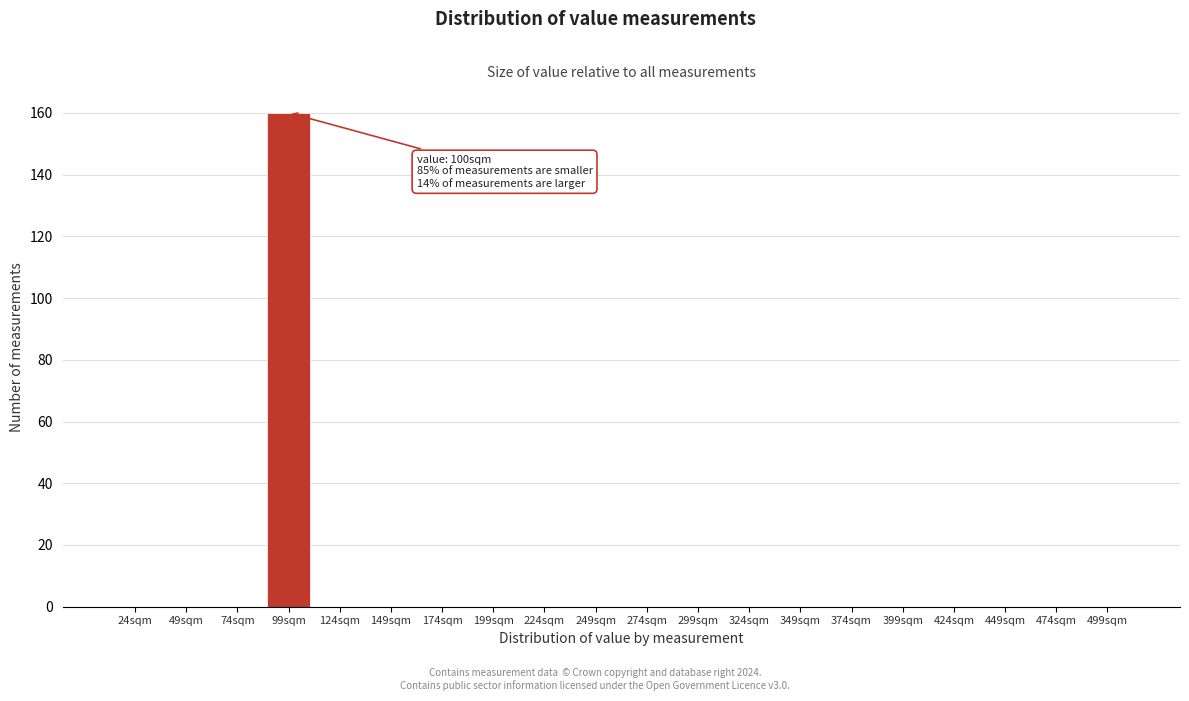

Reading right to left, list all the values displayed in this chart.

499sqm=0	474sqm=0	449sqm=0	424sqm=0	399sqm=0	374sqm=0	349sqm=0	324sqm=0	299sqm=0	274sqm=0	249sqm=0	224sqm=0	199sqm=0	174sqm=0	149sqm=0	124sqm=0	99sqm=160	74sqm=0	49sqm=0	24sqm=0